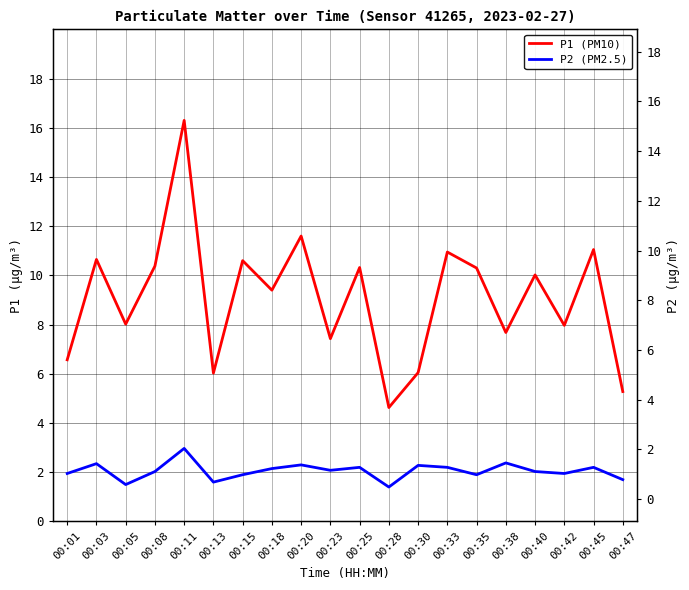

True or false: P1 (PM10) and P2 (PM2.5) intersect in this chart.

False